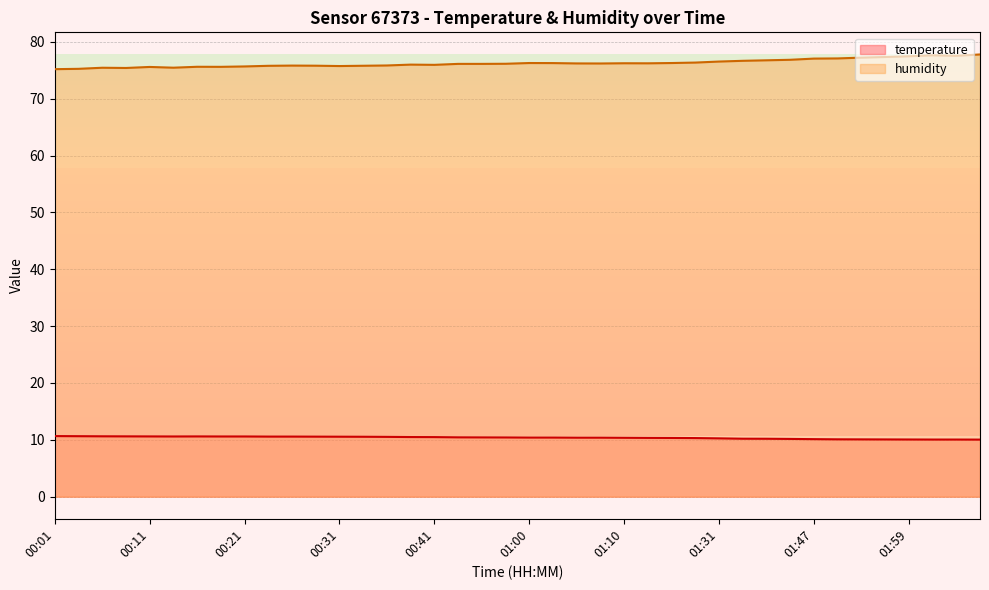

At how many categories does at least one series exceed 46?

40